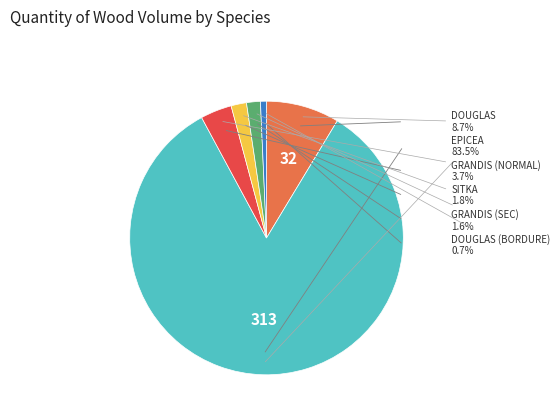

Which category has the smallest portion of the pie?

DOUGLAS (BORDURE)